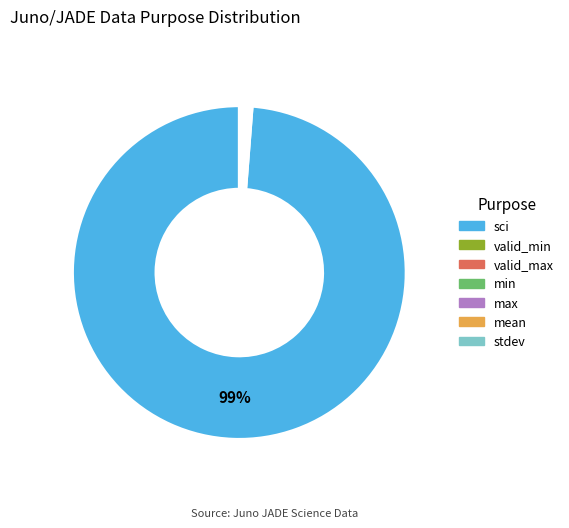

What is the largest slice in the pie chart?

sci